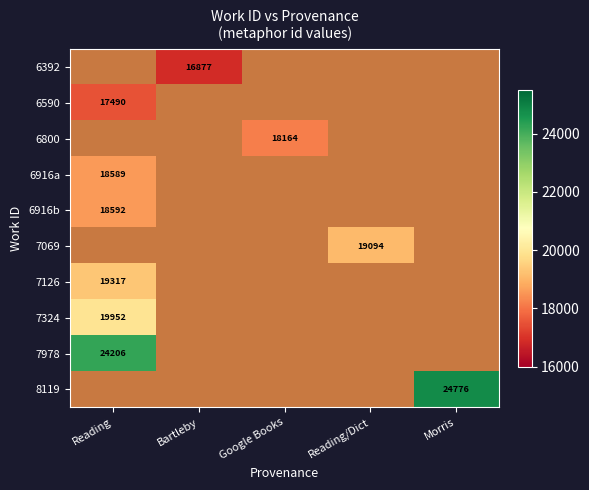

The 6590 series shows 17490 at Reading. True or false?

True